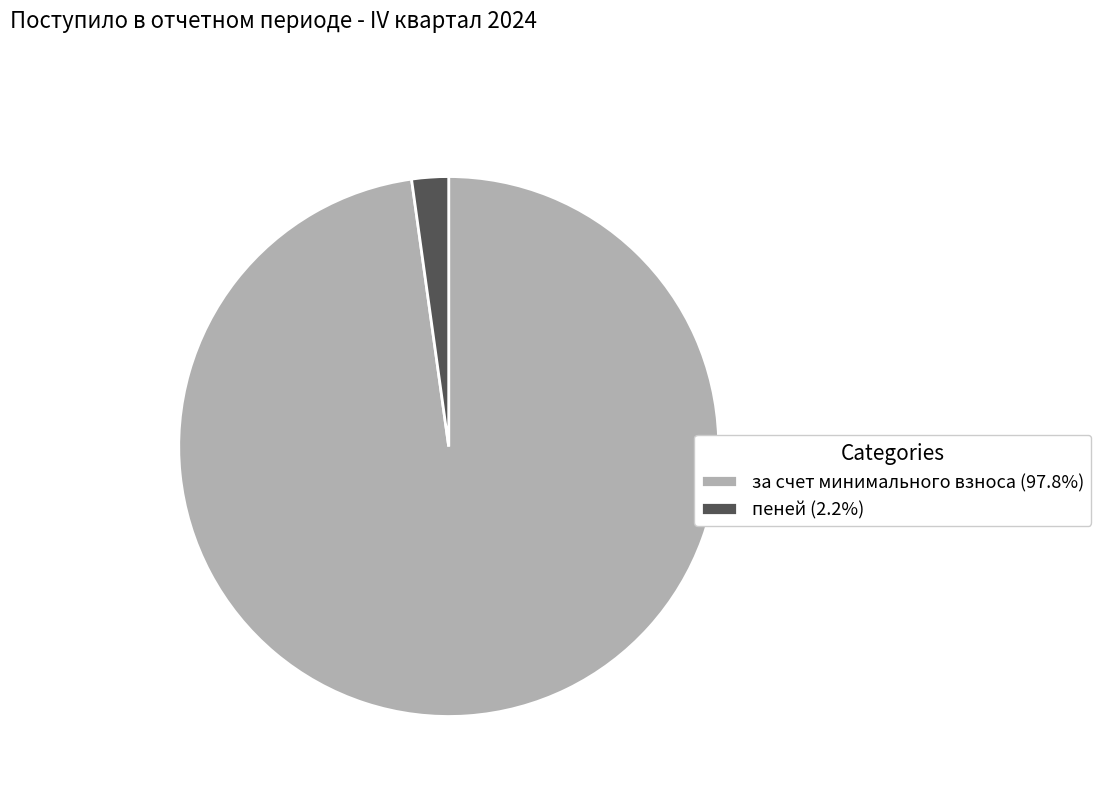

What is the largest slice in the pie chart?

за счет минимального взноса